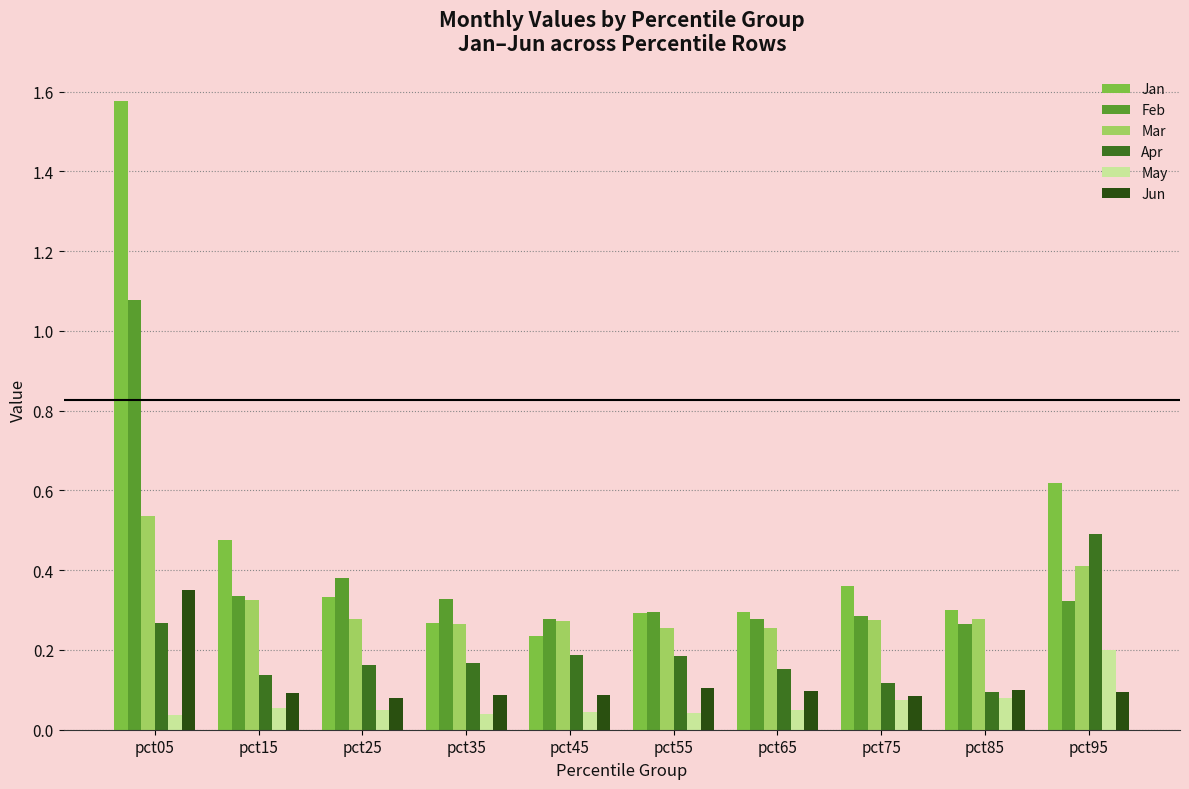

How many bars are there in total?

60